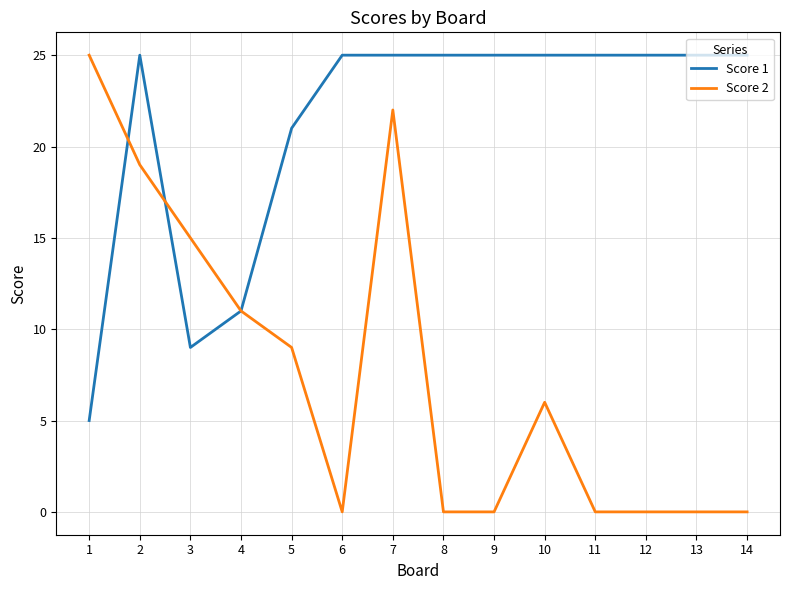

Where is the first local maximum for Score 1?

2